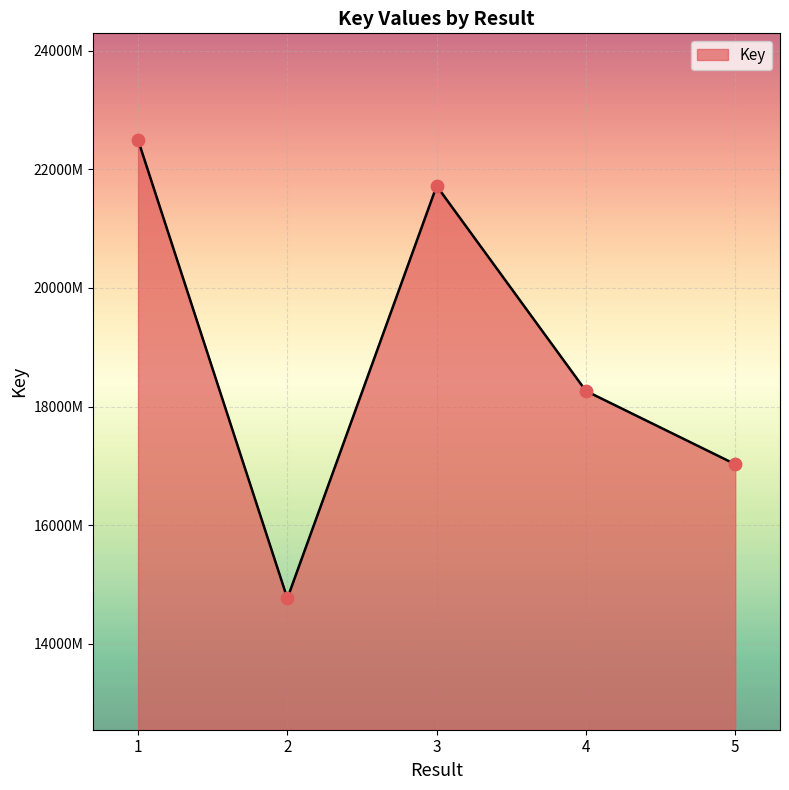

Approximately how many times larger is the value at 3 compared to 1?

1.0